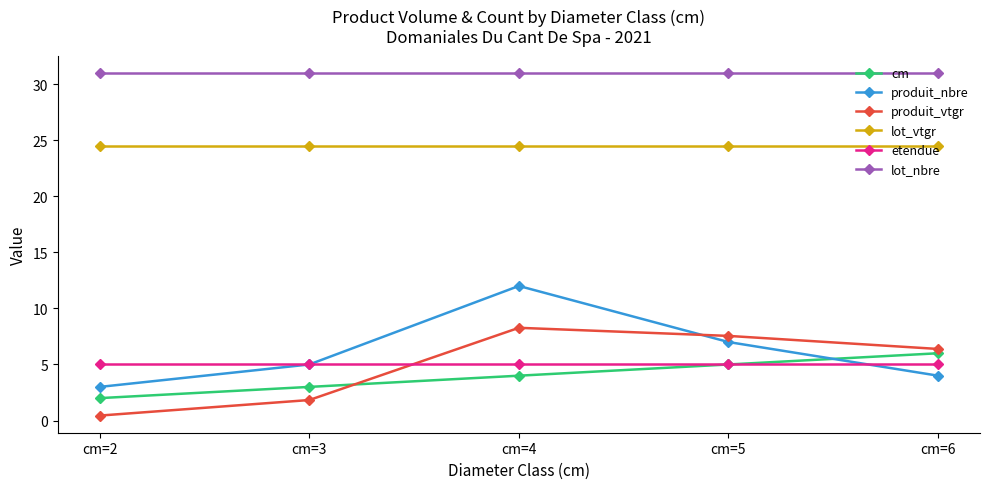

At which category does the chart reach its minimum across all series?

cm=2